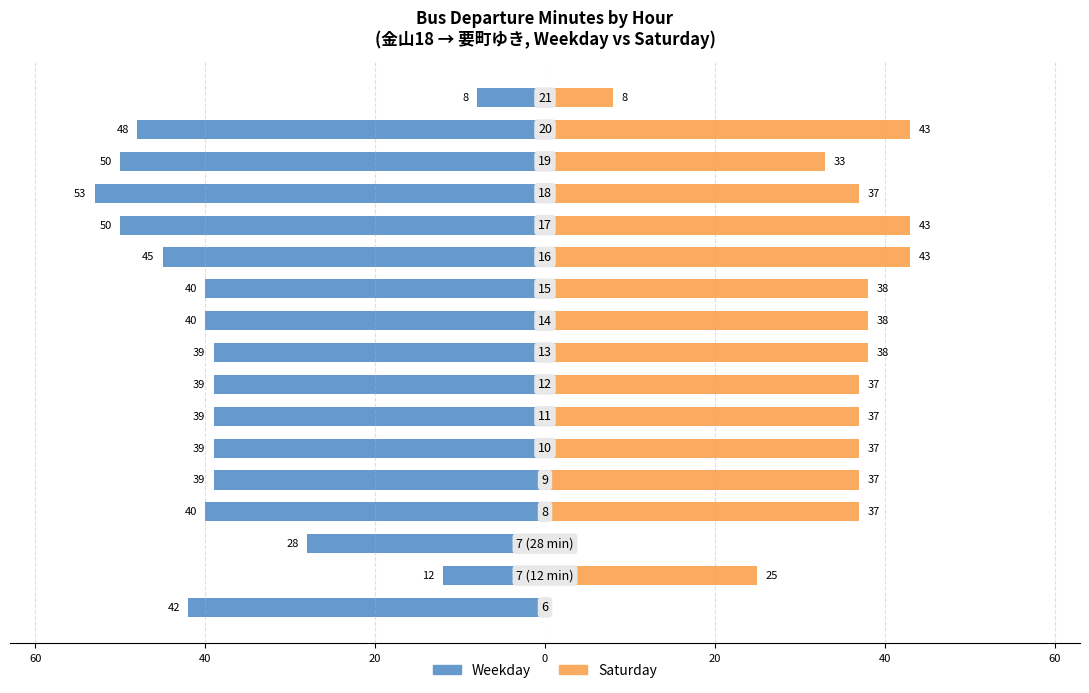

The value of Saturday at 60 is 11. True or false?

False